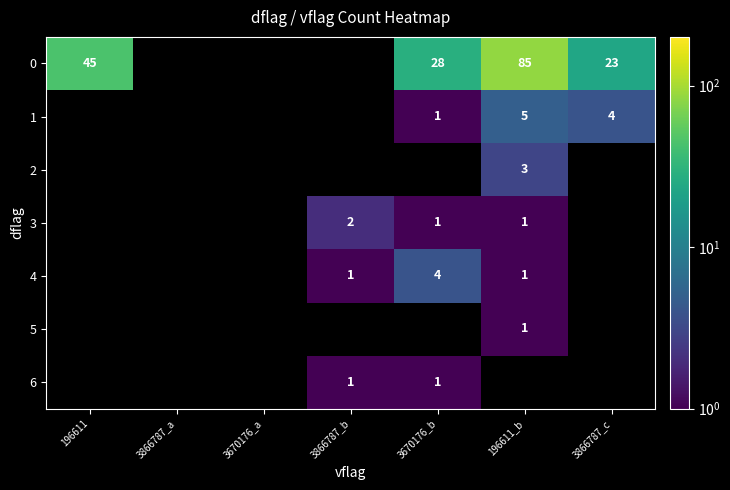

Which label corresponds to the largest value in the chart?

196611_b